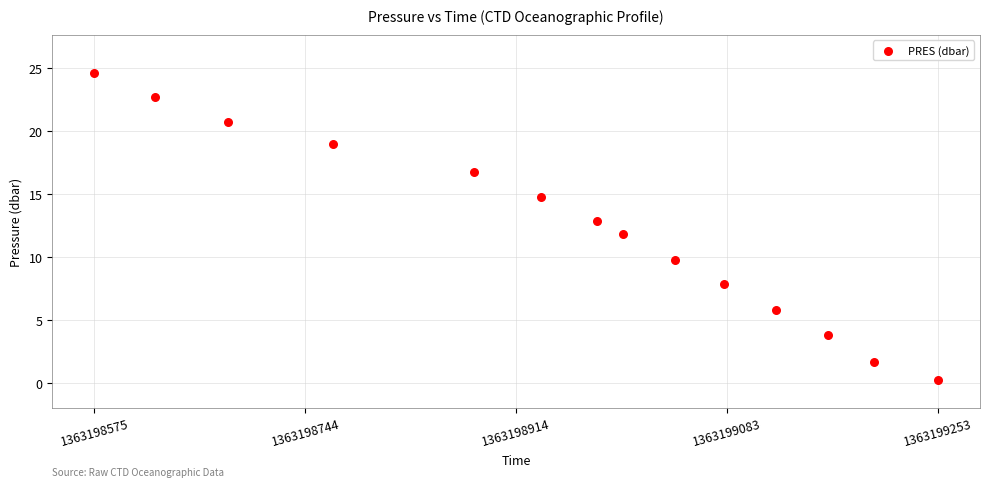

What is the range of X values (max minus min)?

678.0